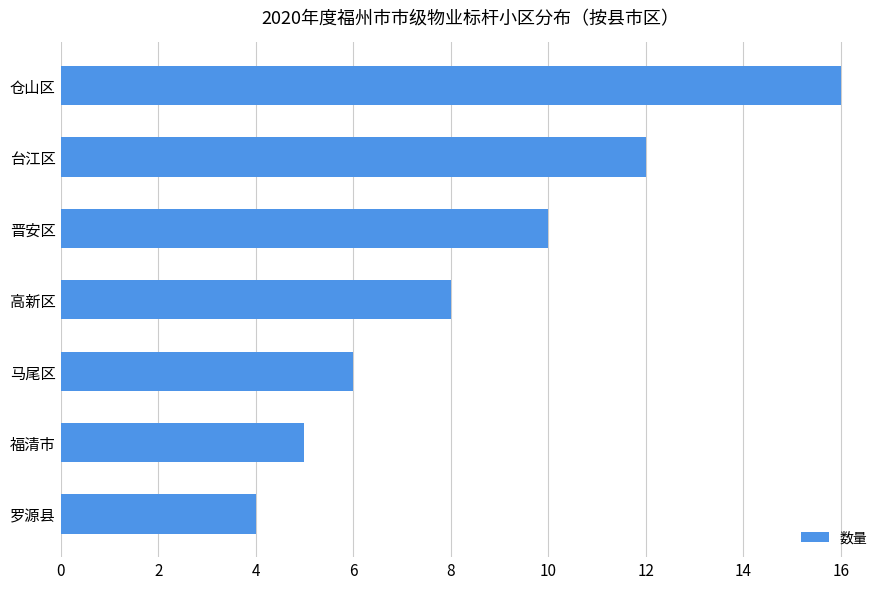

What is the change in value from 仓山区 to 福清市?

-11